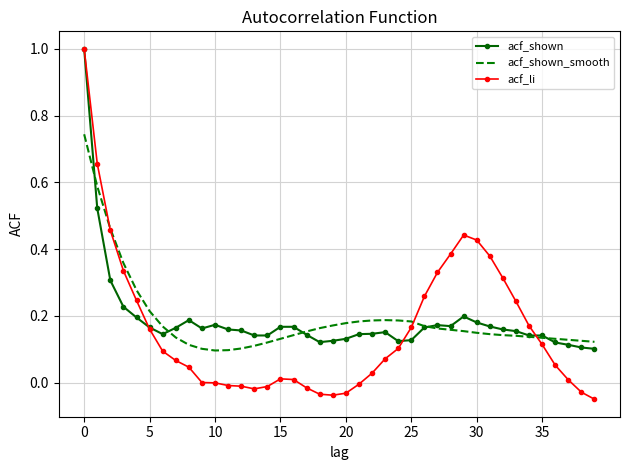

What is the highest value of the acf_shown series?

1.0